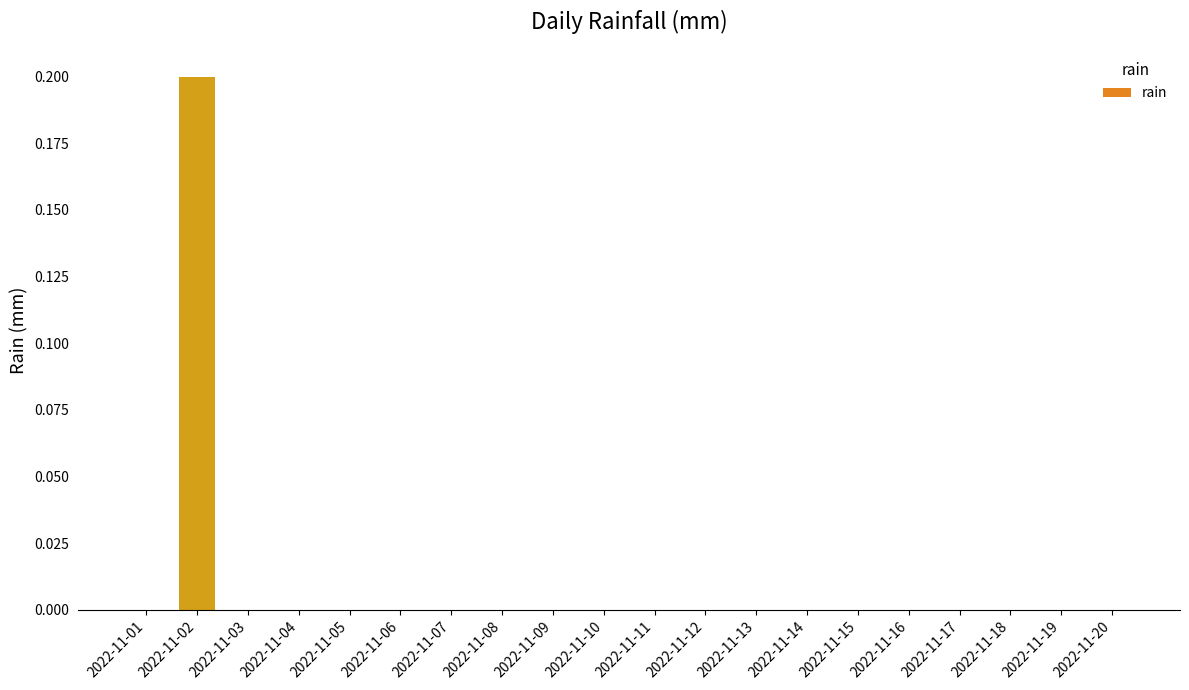

Does the chart contain stacked bars?

No